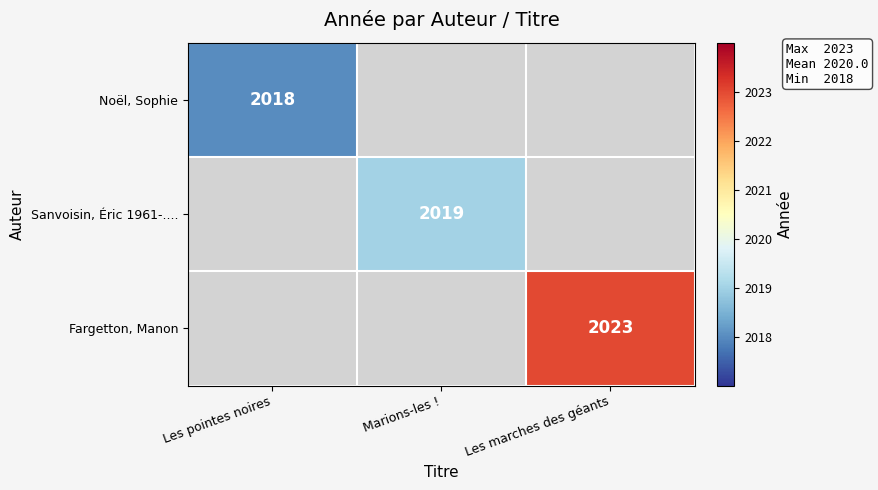

At which label is Noël, Sophie closest to 2018?

Les pointes noires